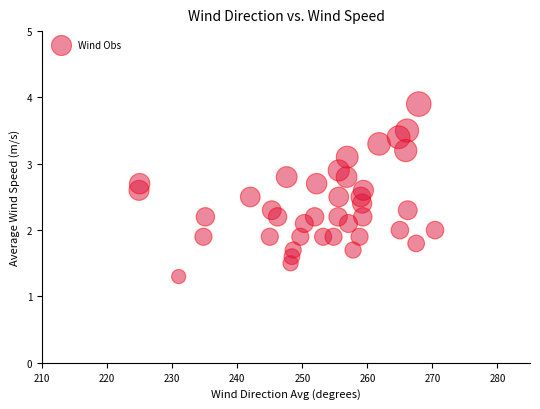

What is the range of X values (max minus min)?

45.5